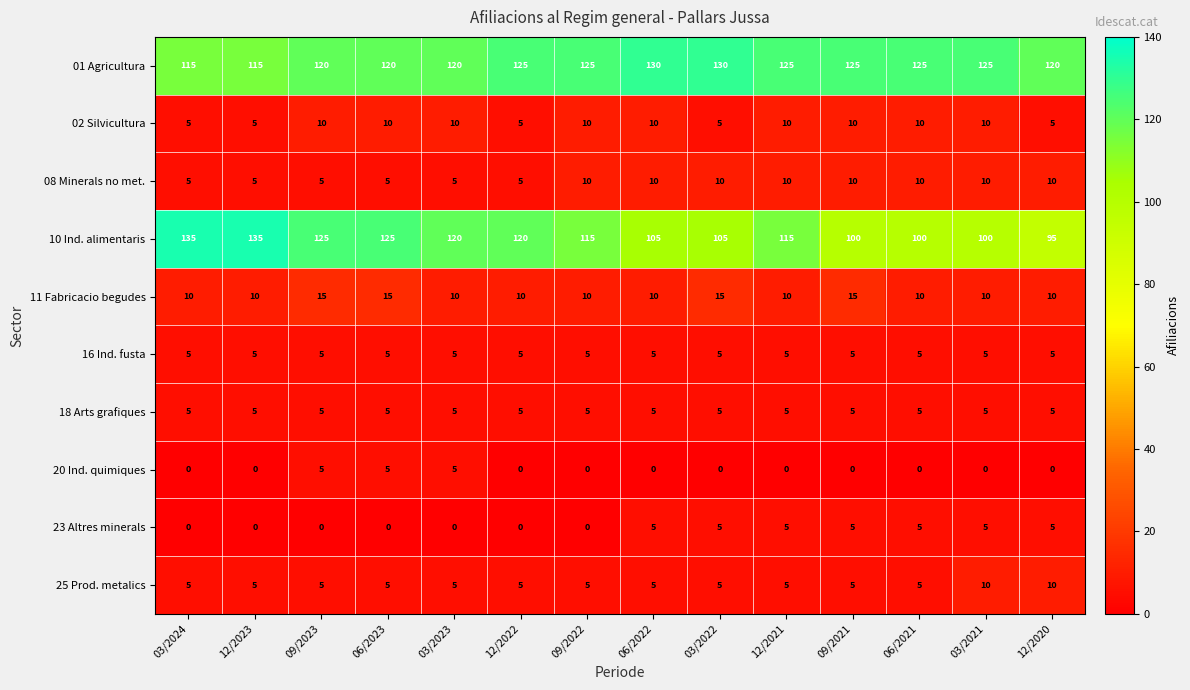

How many values in the 25 Prod. metalics series exceed 5?

2